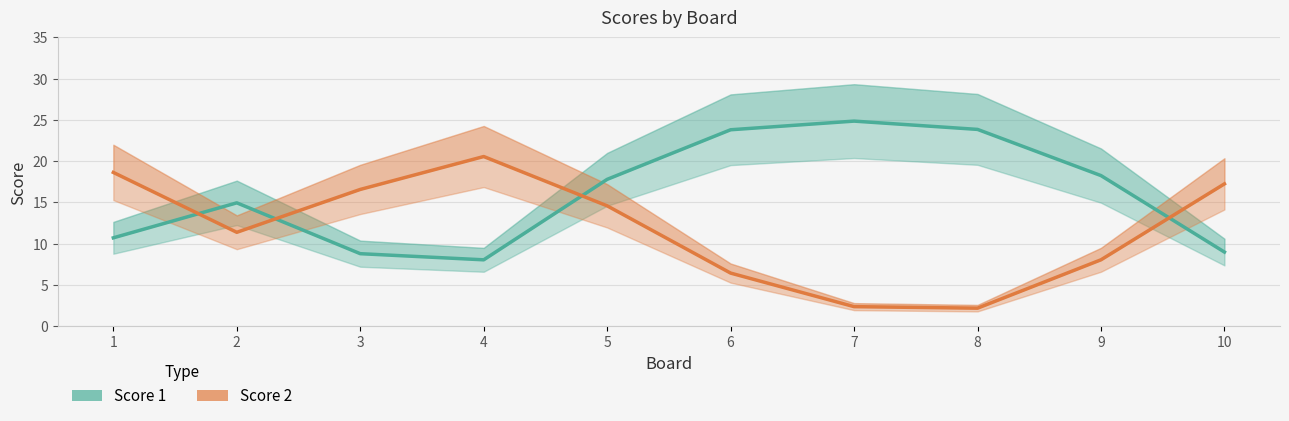

Rank the series by their average value, from lowest to highest.

Score 2, Score 1